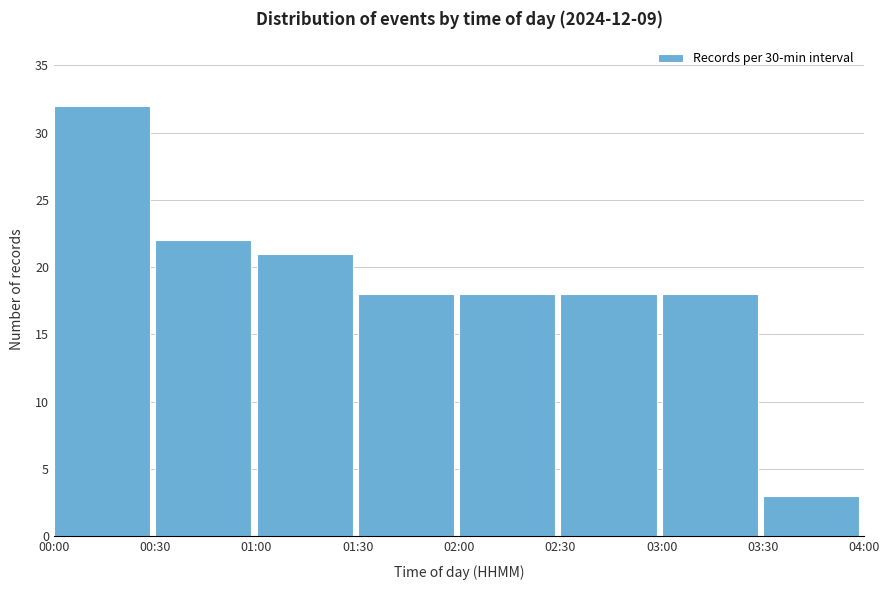

Reading right to left, list all the values displayed in this chart.

03:30=3	03:00=18	02:30=18	02:00=18	01:30=18	01:00=21	00:30=22	00:00=32